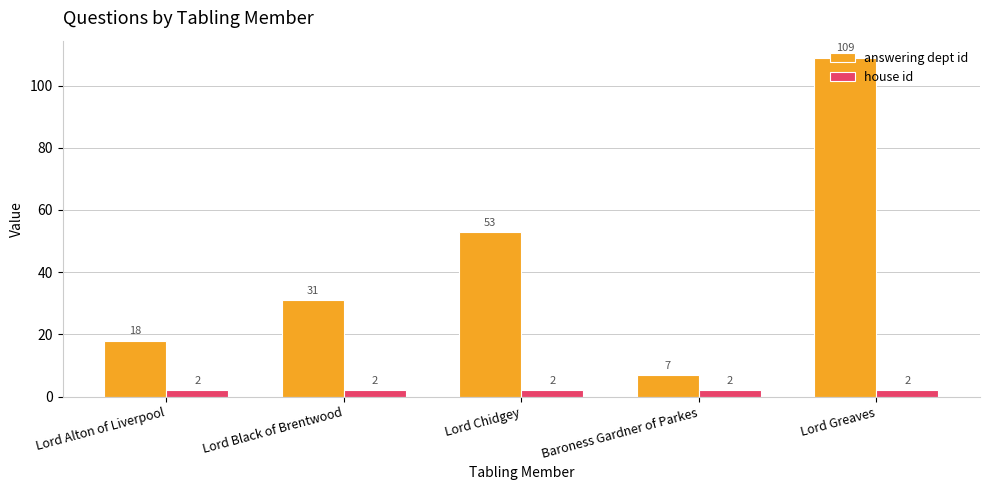

Which series has the widest spread of values?

answering dept id